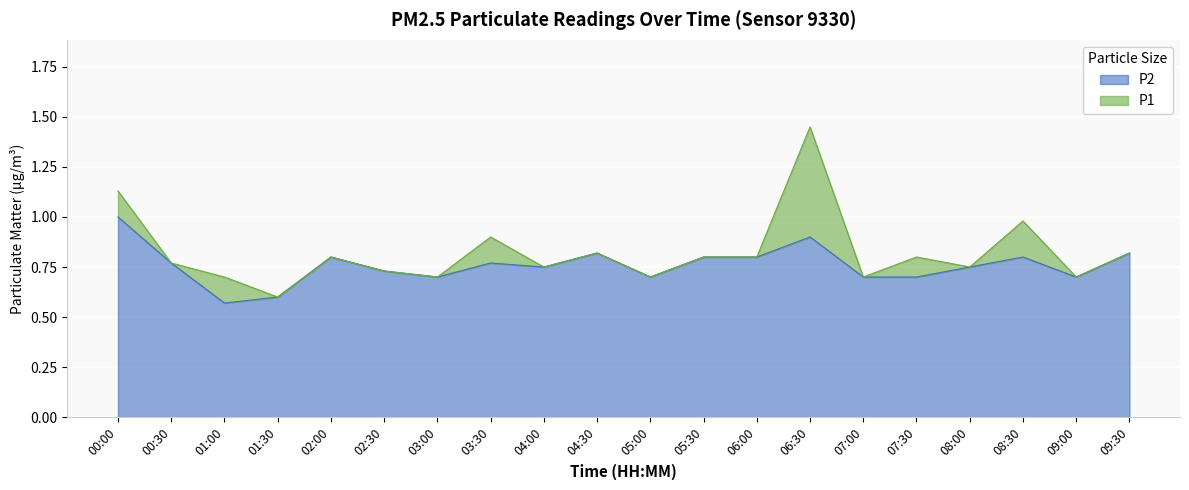

In P2, how many points are lower than both neighbors (excluding endpoints)?

5